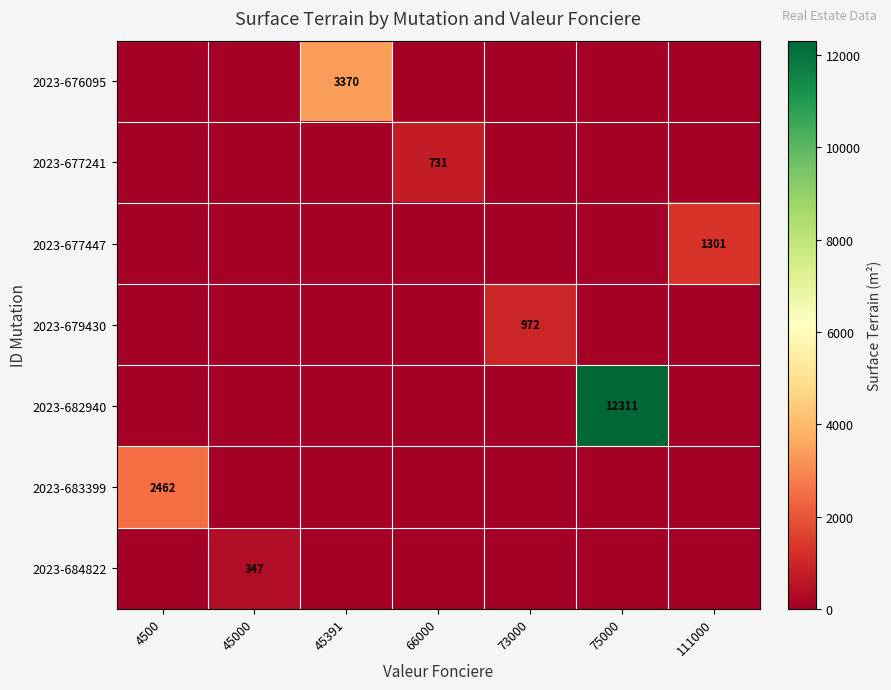

At which label is 2023-679430 closest to 486?

4500